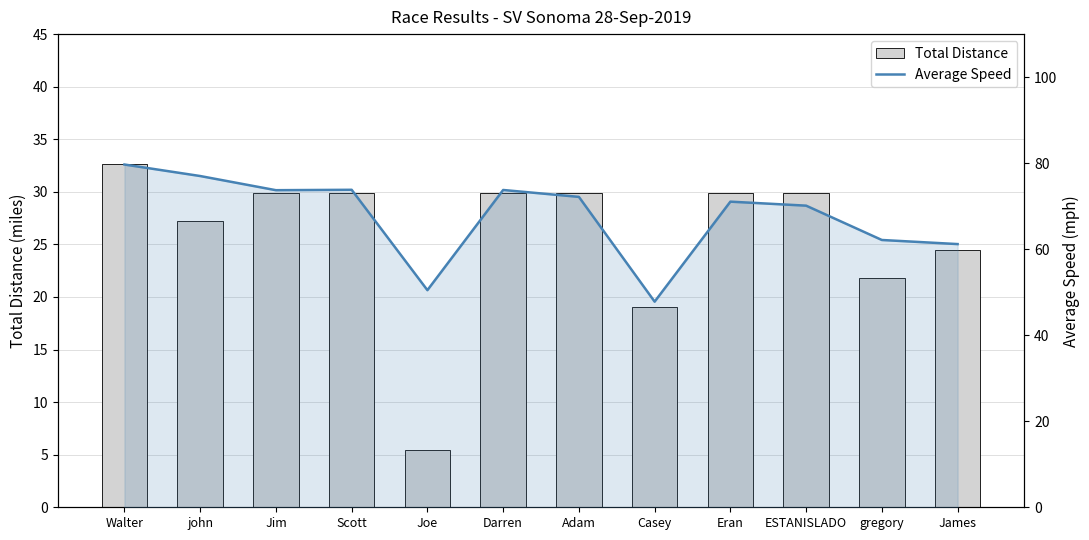

Are the bars grouped side by side (vs. stacked)?

Yes